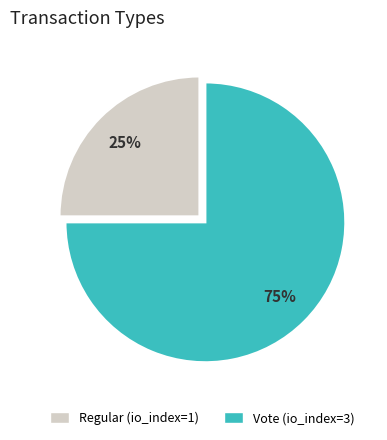

How many slices are in this pie chart?

2